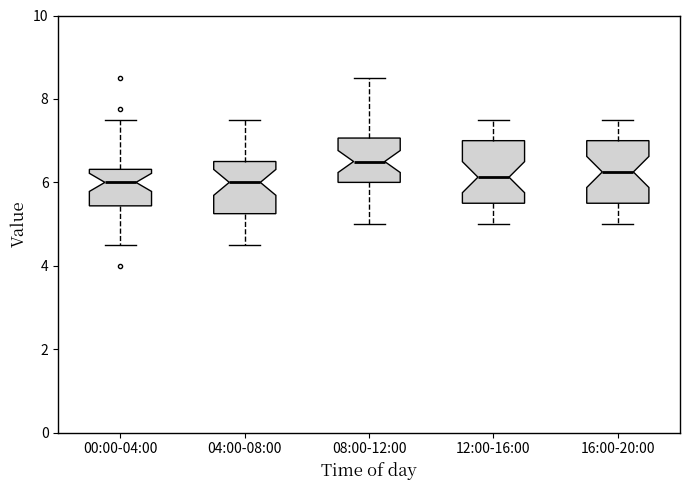

Which box's median line is the highest?

08:00-12:00